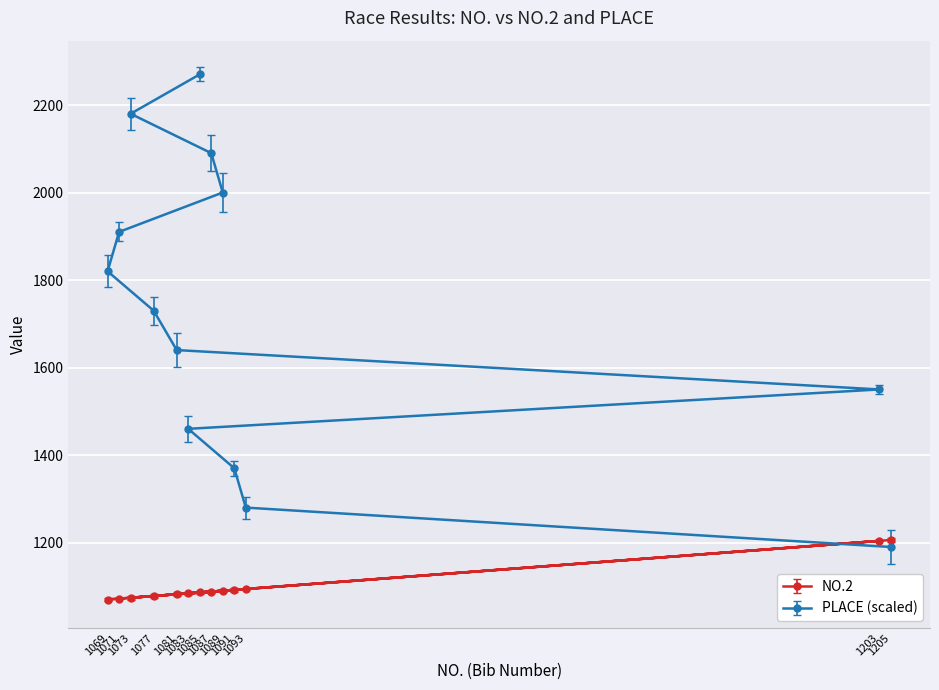

Is it true that NO.2 equals 1070 at 1069?

True